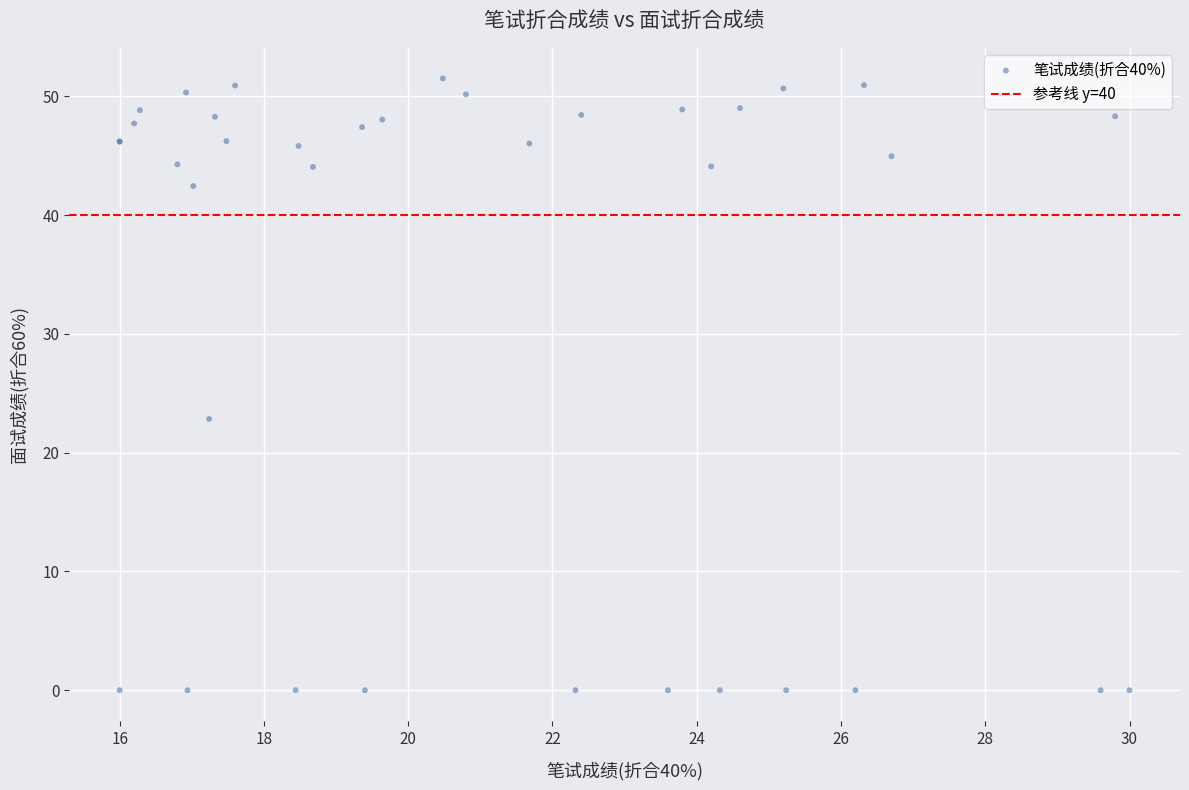

What Y value in the scatter plot is closest to 25?

22.8